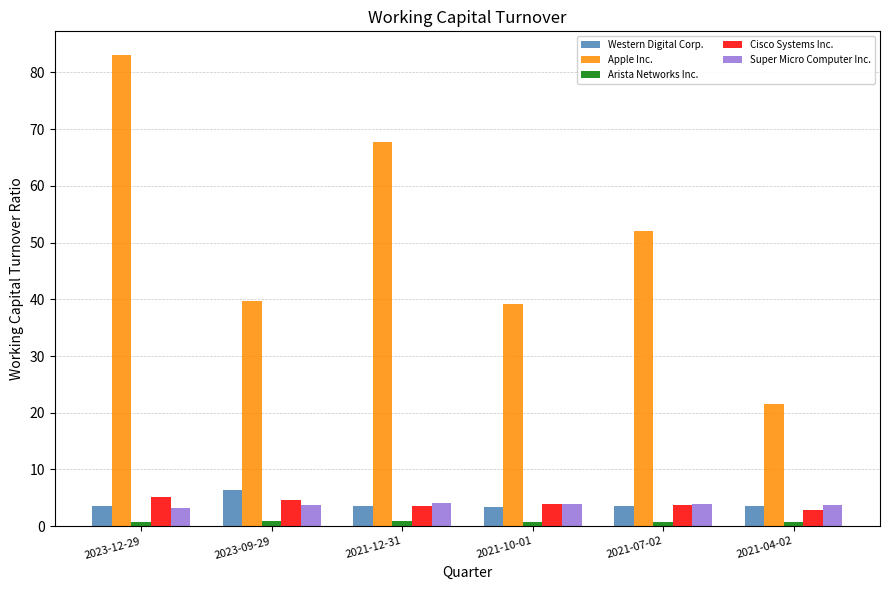

What is the smallest value displayed?

0.8